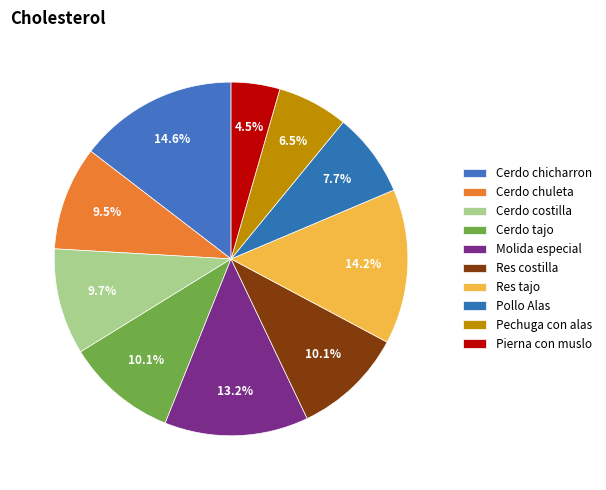

To the nearest percent, what is the difference between the Pierna con muslo and Cerdo chuleta slice percentages?

5%